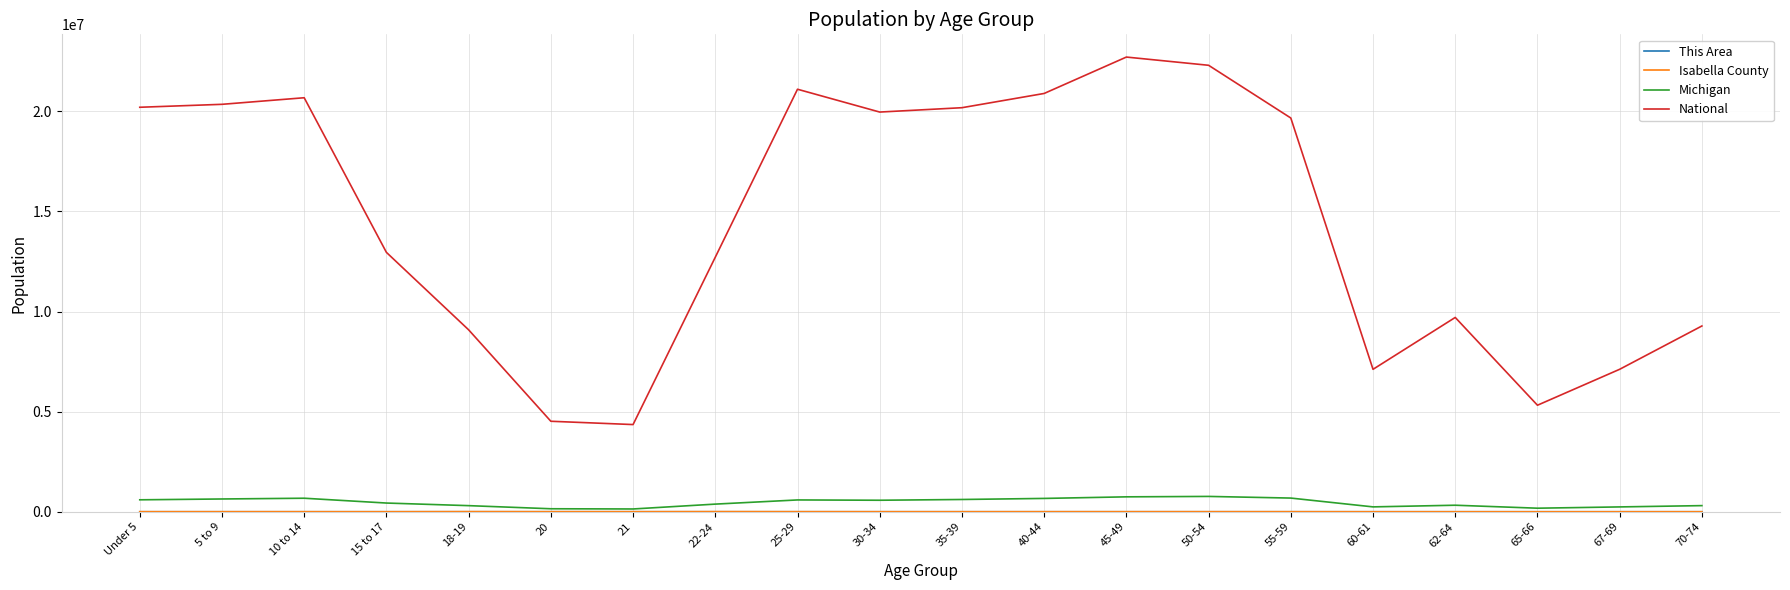

True or false: National and Michigan intersect in this chart.

False